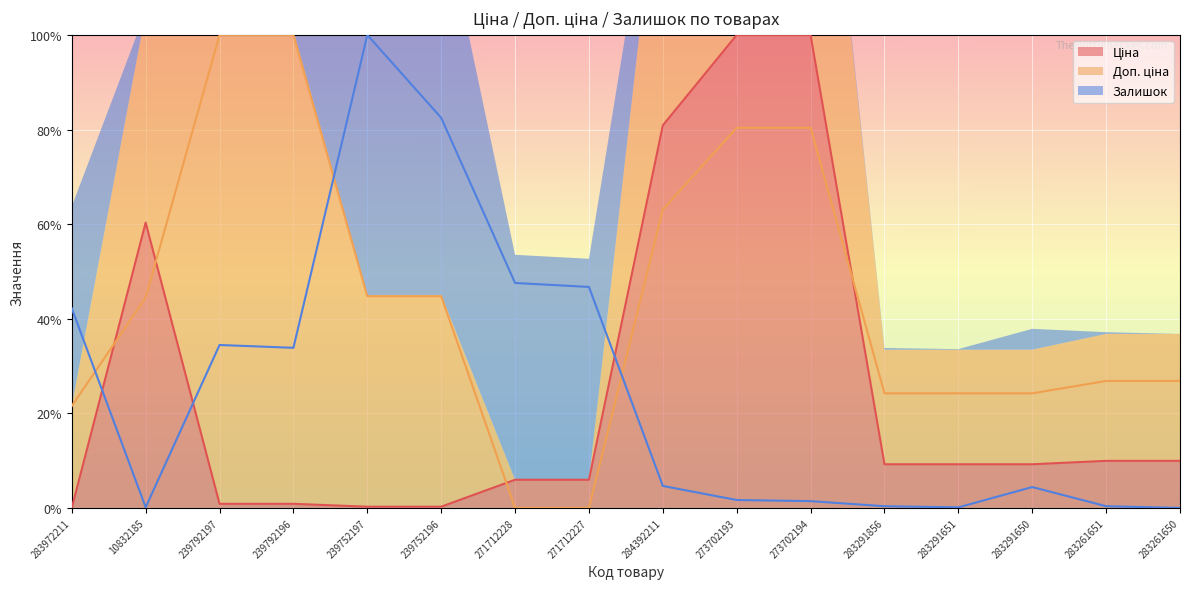

Which series ends up on top after the final intersection of Залишок and Доп. ціна?

Доп. ціна